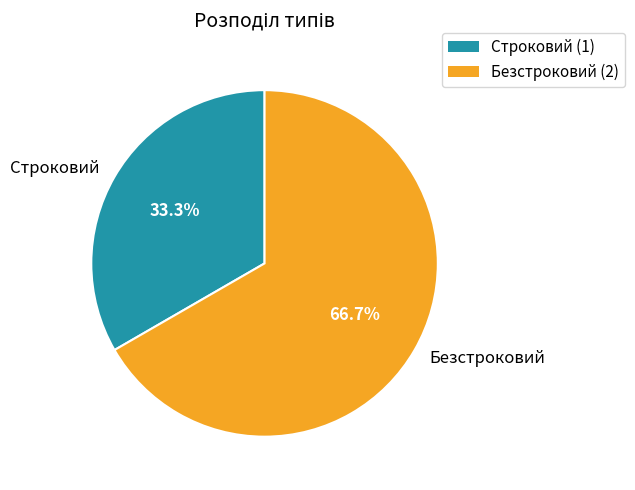

What percentage is NOT represented by Безстроковий?

33.3%